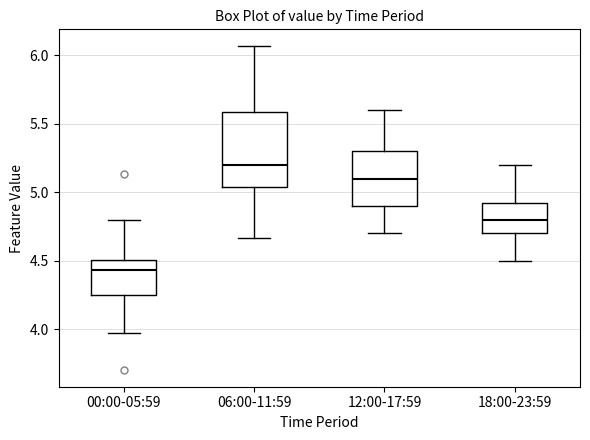

Which box is the tallest, from its lower edge to its upper edge?

06:00-11:59